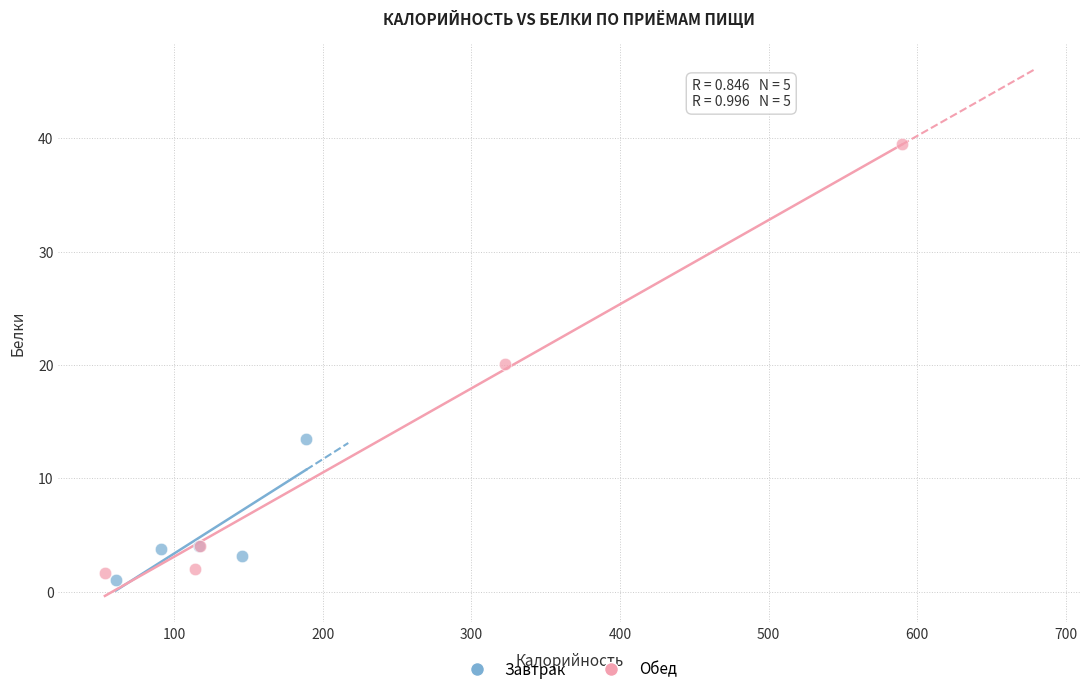

Which series has the widest spread of Y values?

Обед